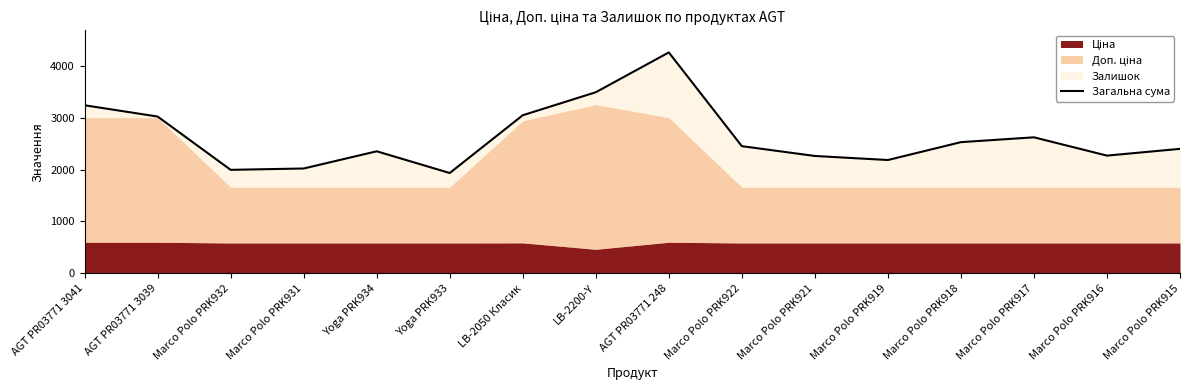

What is the sum of the values at Marco Polo PRK932 and AGT PR03771 248?

6246.8